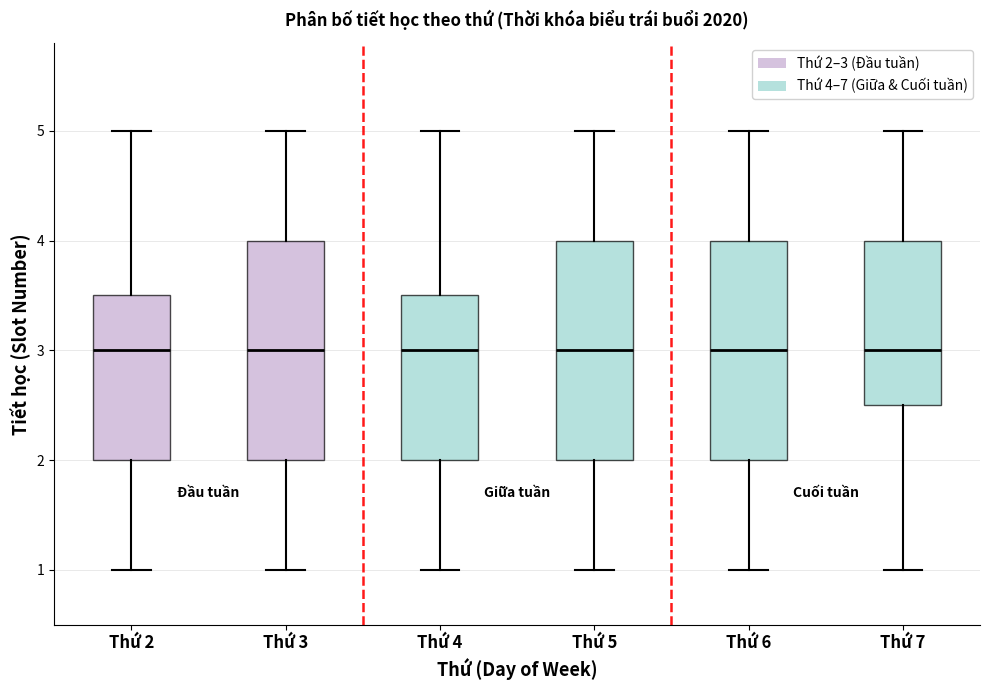

Where does the upper whisker of the box for Thứ 6 end on the y-axis? The values are not printed on the chart, so give them approximately, as read against the axis.

5.0